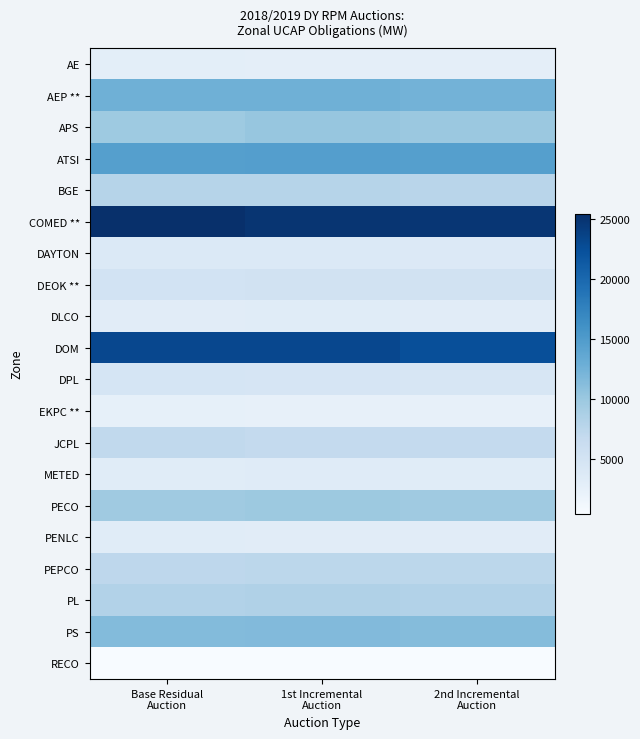

What is the difference between the highest and lowest values at 1st Incremental
Auction?

24450.9